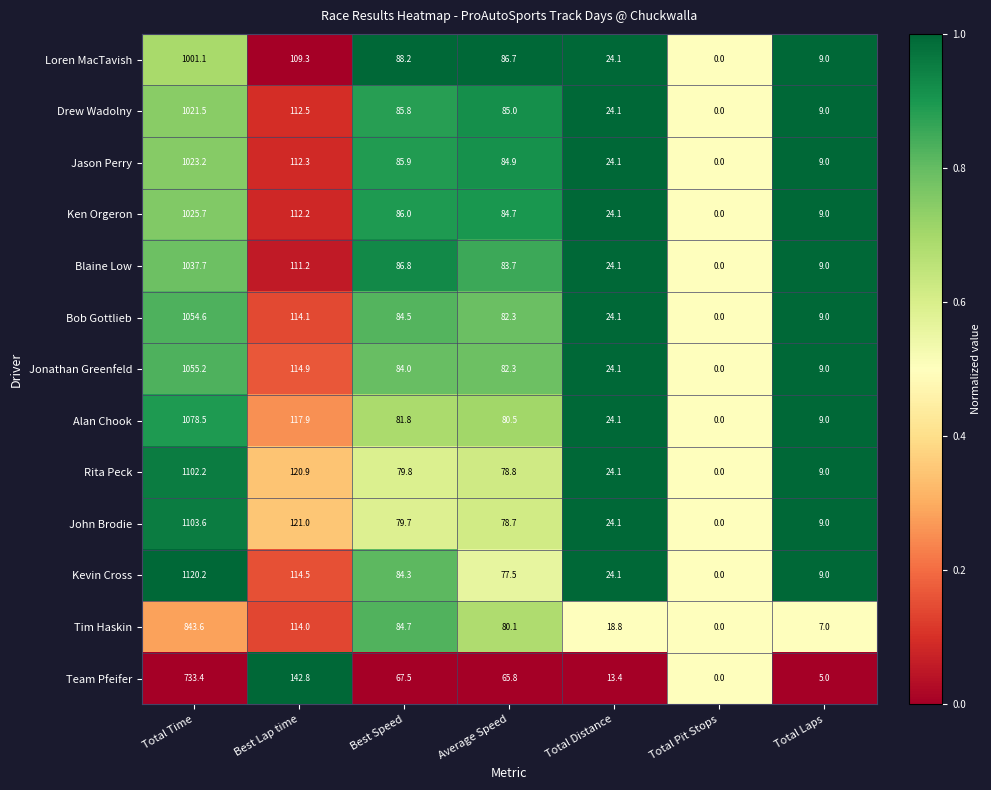

The value of Loren MacTavish at Total Pit Stops is 0.0. True or false?

True